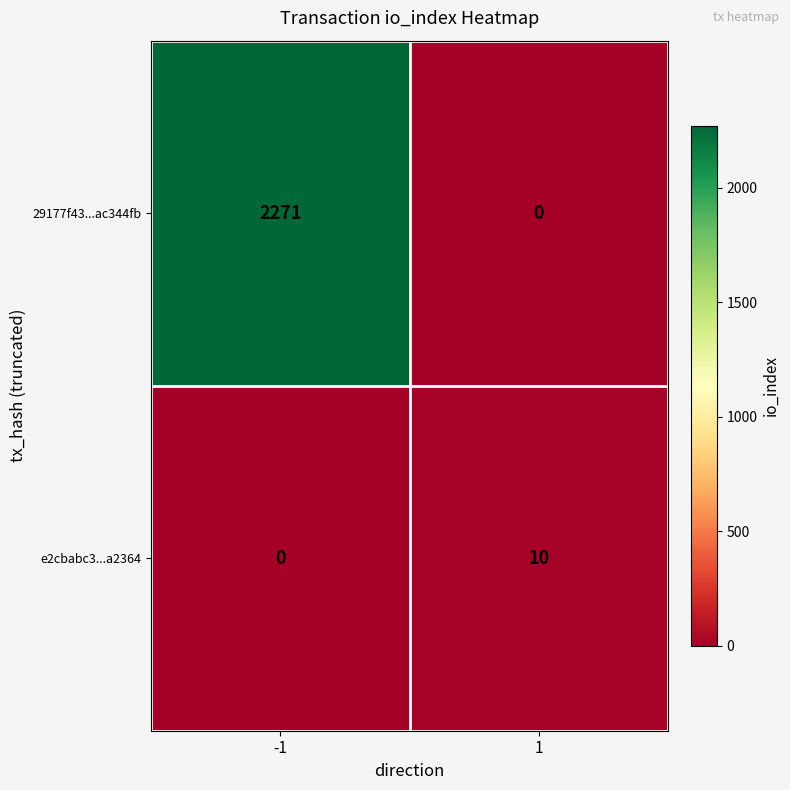

Which series has the largest total across all categories?

29177f43...ac344fb